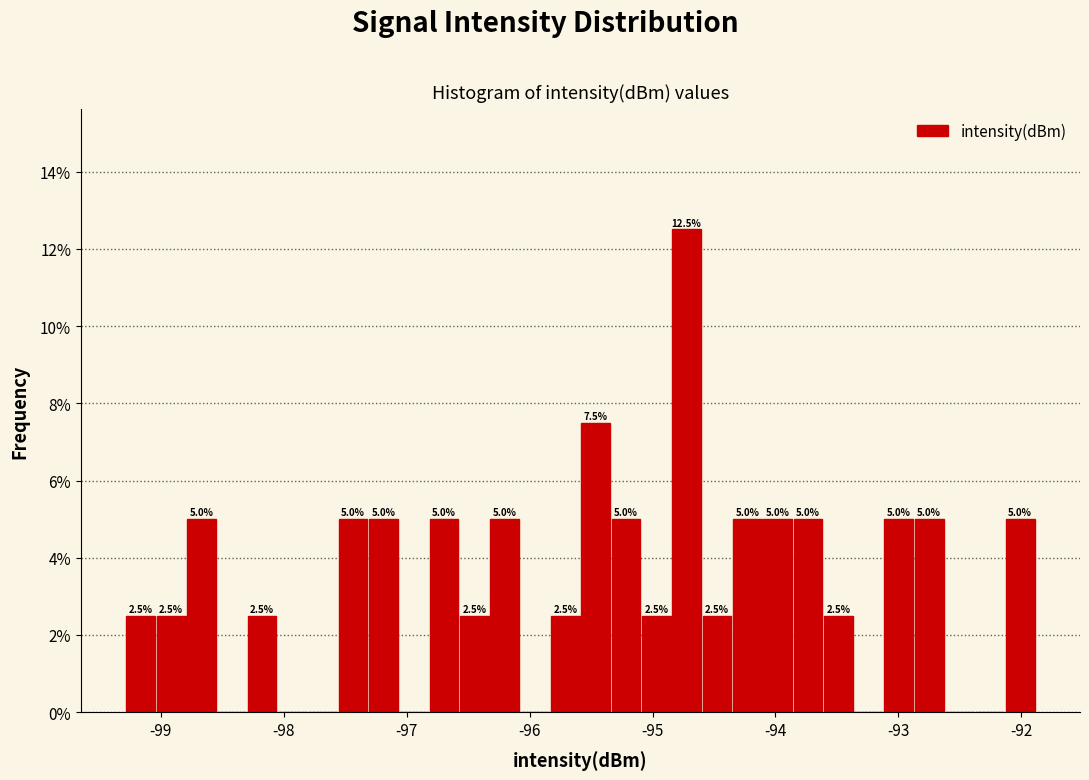

Read against the x-axis, roughly where is the centre of the tallest bar?

-94.7